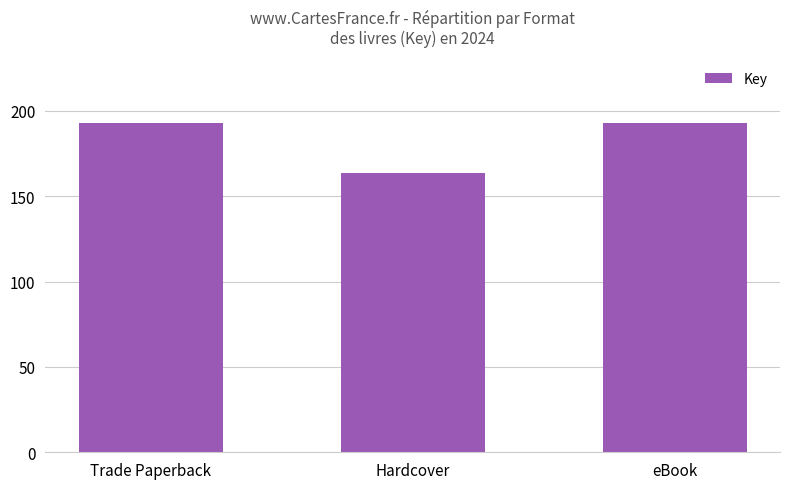

List the labels in order of value, largest first.

Trade Paperback, eBook, Hardcover